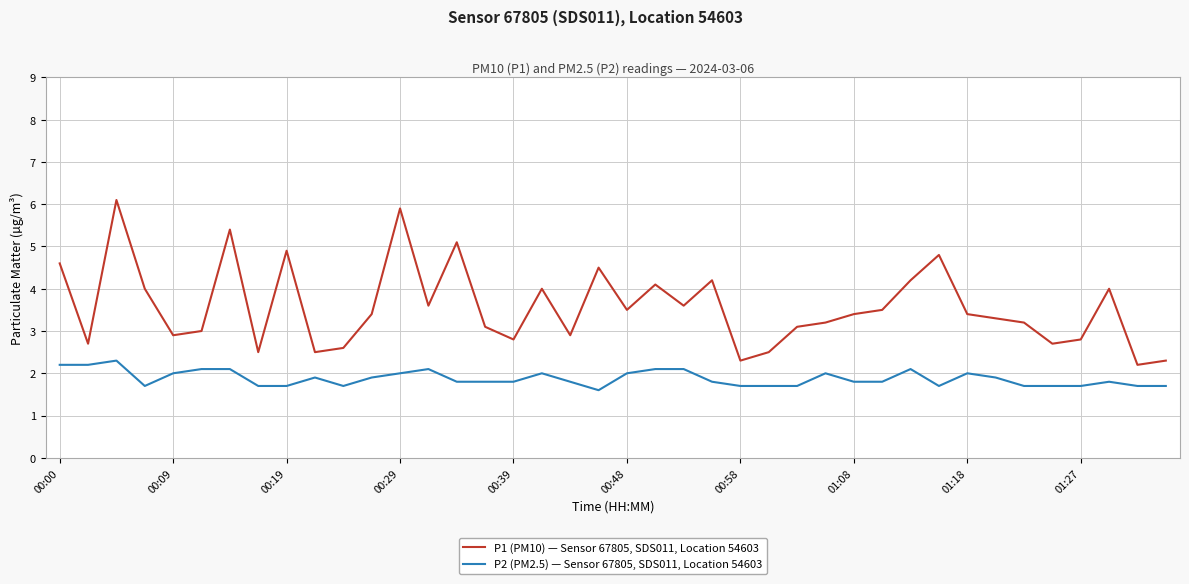

Rank the series by their maximum value, from lowest to highest.

P2 (PM2.5) — Sensor 67805, SDS011, Location 54603, P1 (PM10) — Sensor 67805, SDS011, Location 54603